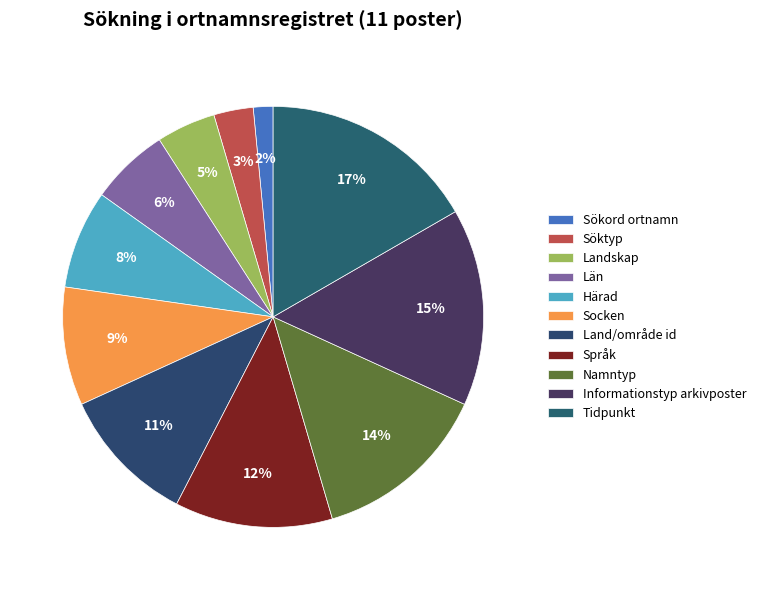

Is there any slice that represents more than half of the pie?

No